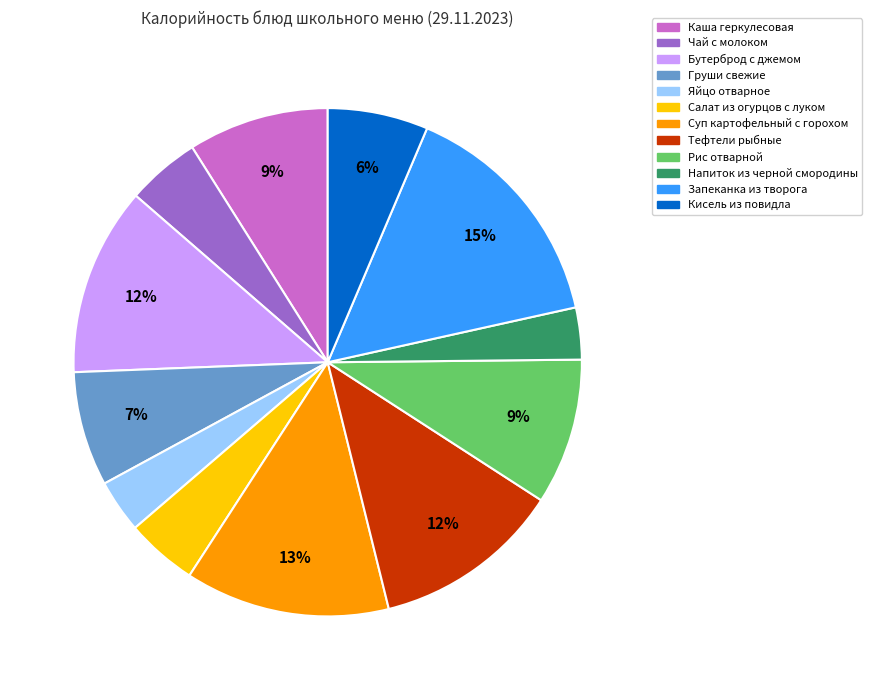

To the nearest percent, what is the difference between the Бутерброд с джемом and Чай с молоком slice percentages?

7%